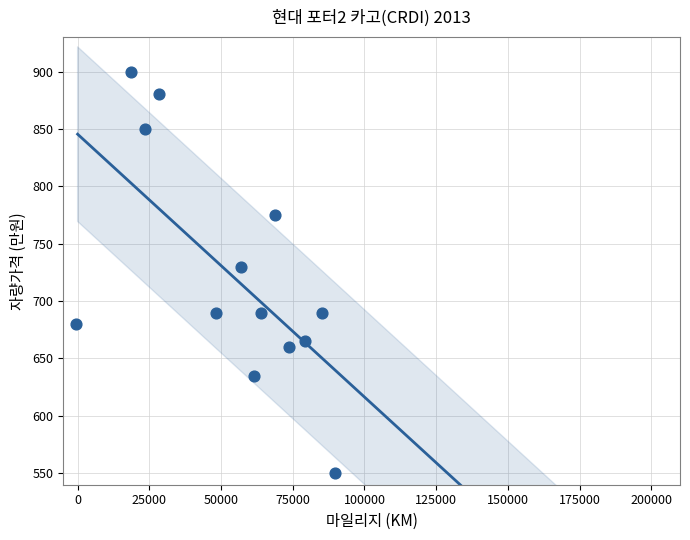

What is the range of Y values (max minus min)?

350